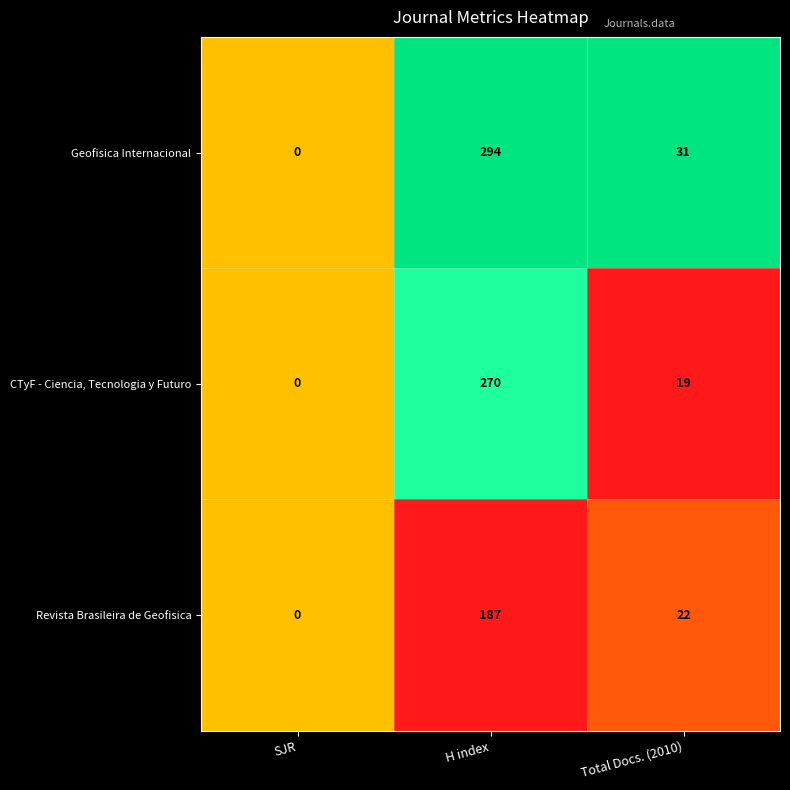

List the series in order of their overall mean, lowest first.

Revista Brasileira de Geofisica, CTyF - Ciencia, Tecnologia y Futuro, Geofisica Internacional